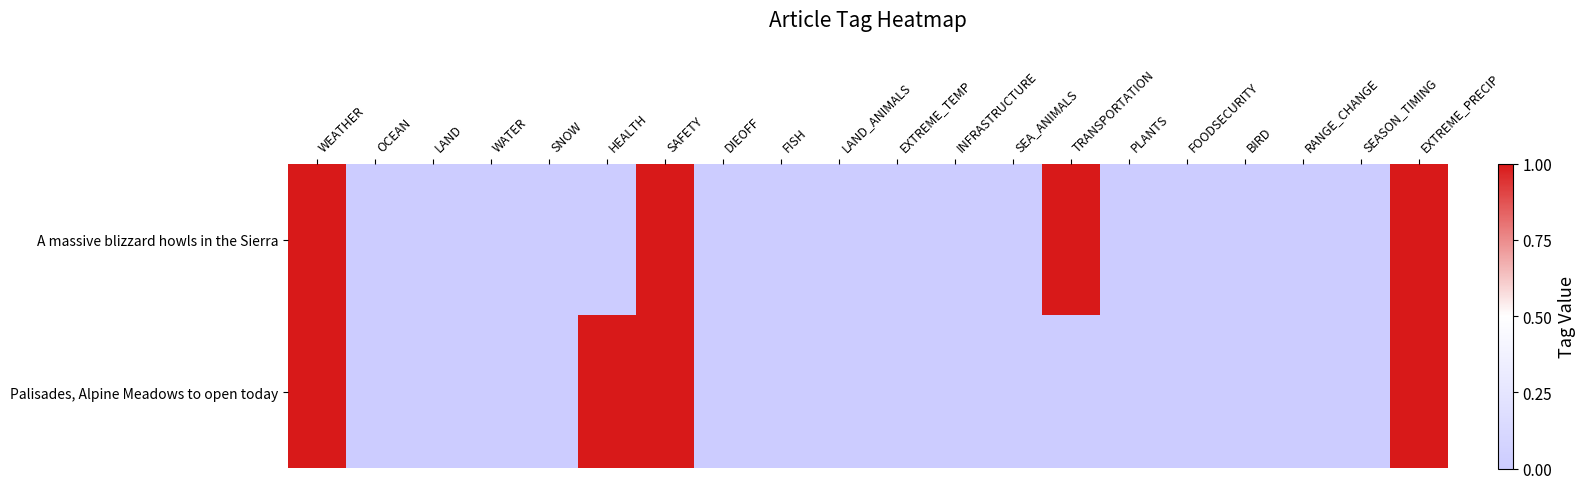

Which category has the highest value across all series?

WEATHER